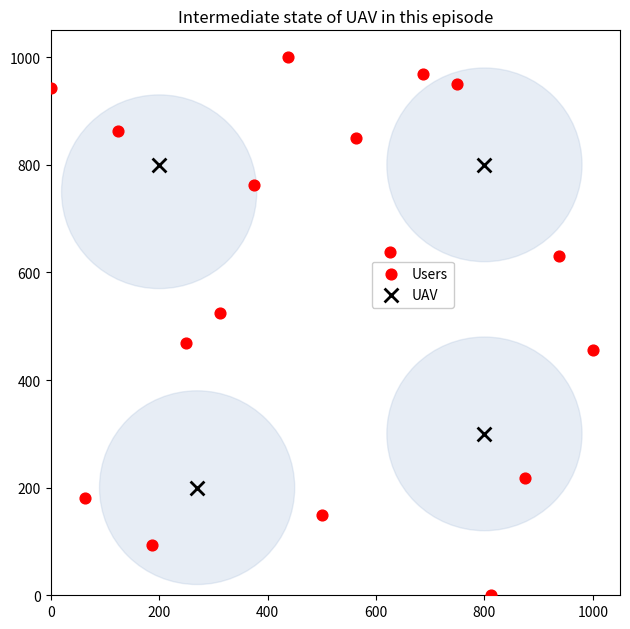

Which series contains the lowest Y value?

Users